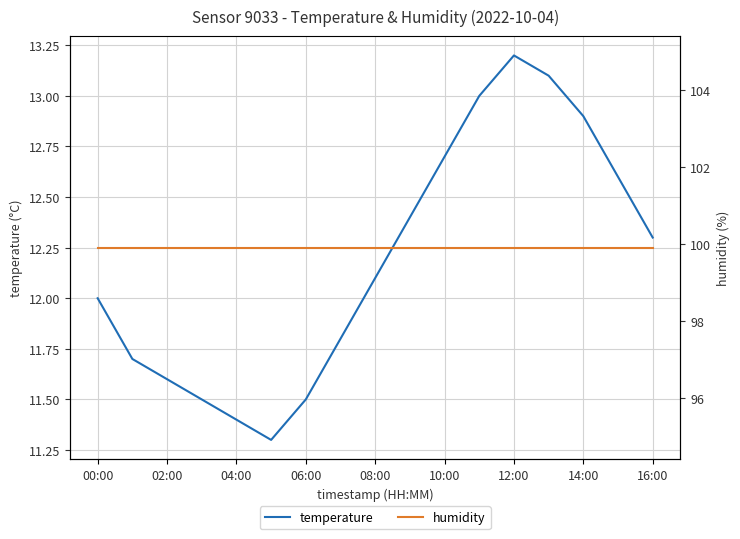

List the series in order of their overall mean, lowest first.

temperature, humidity